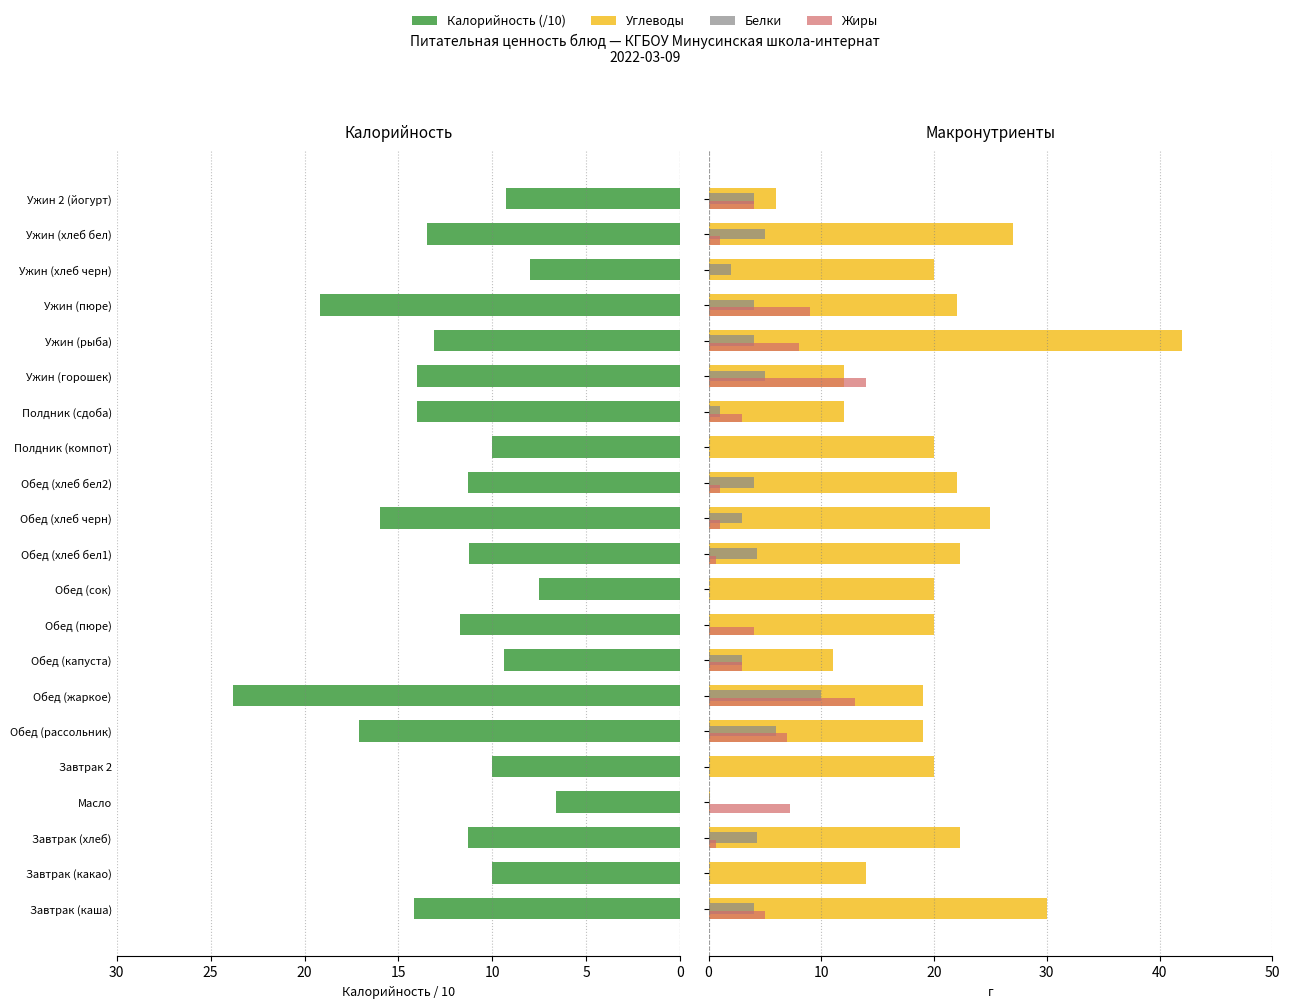

Is the value of Жиры at Ужин (хлеб черн) greater than the value of Калорийность (/10) at Завтрак (каша)?

No